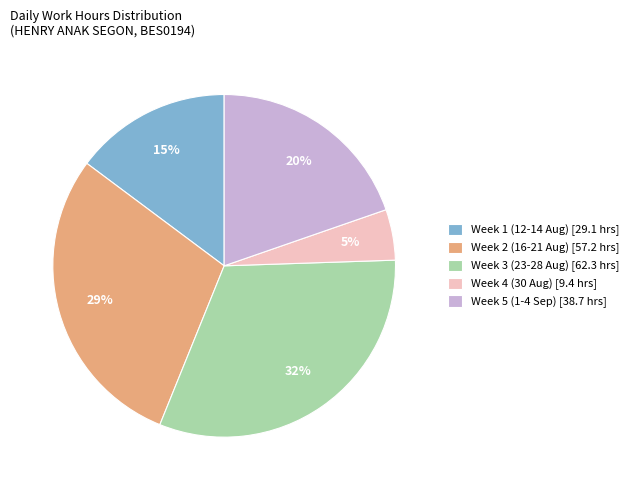

To the nearest percent, what portion does Week 3 (23-28 Aug) [62.3 hrs] represent?

32%